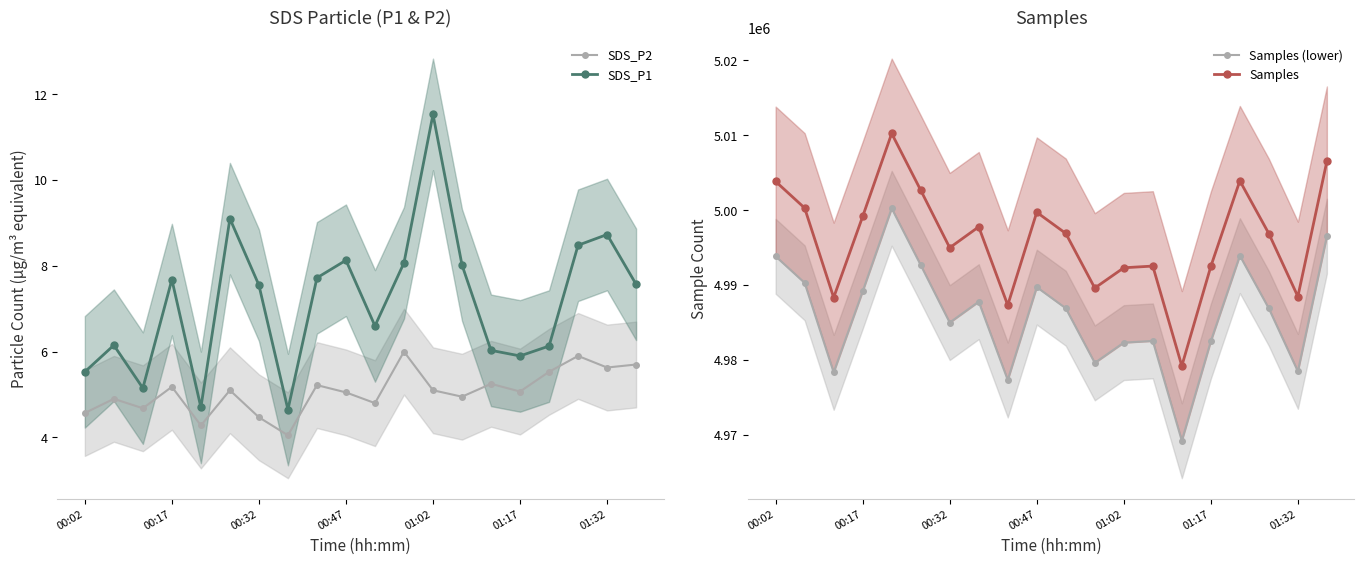

The value of SDS_P2 at 14 is 7.3. True or false?

False